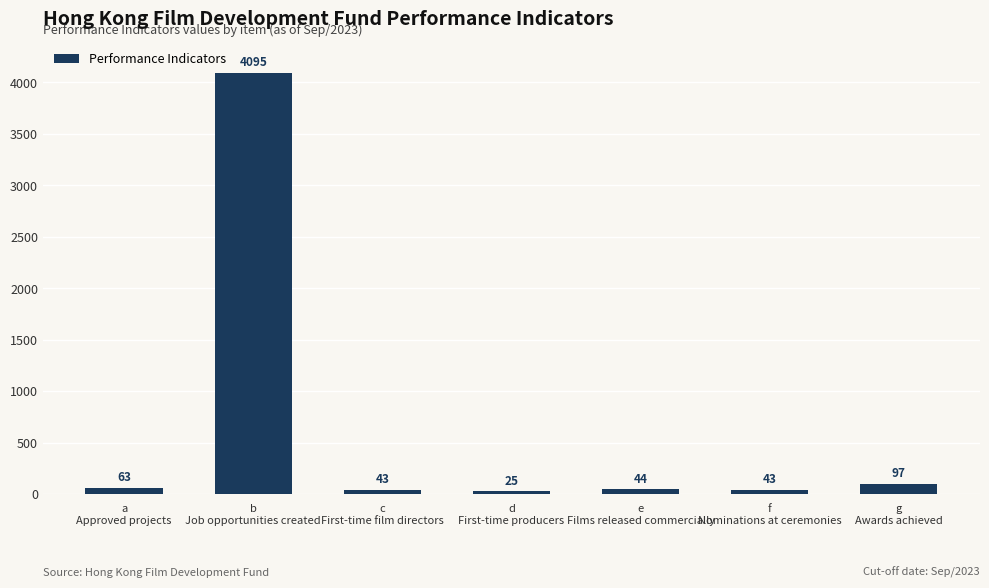

What is the value of the 3rd bar from the left?

43